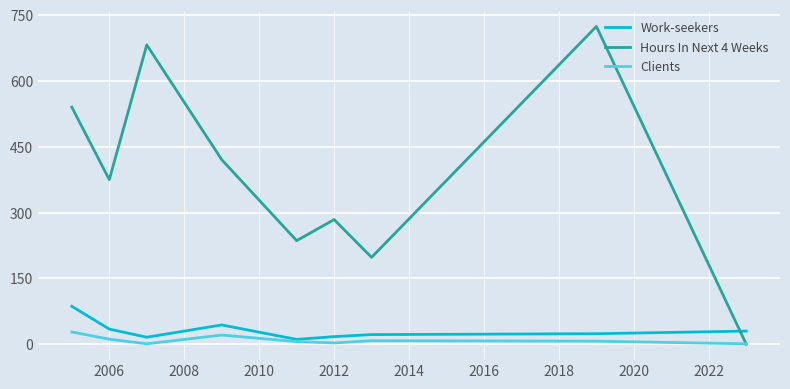

Which series has the widest spread of values?

Hours In Next 4 Weeks